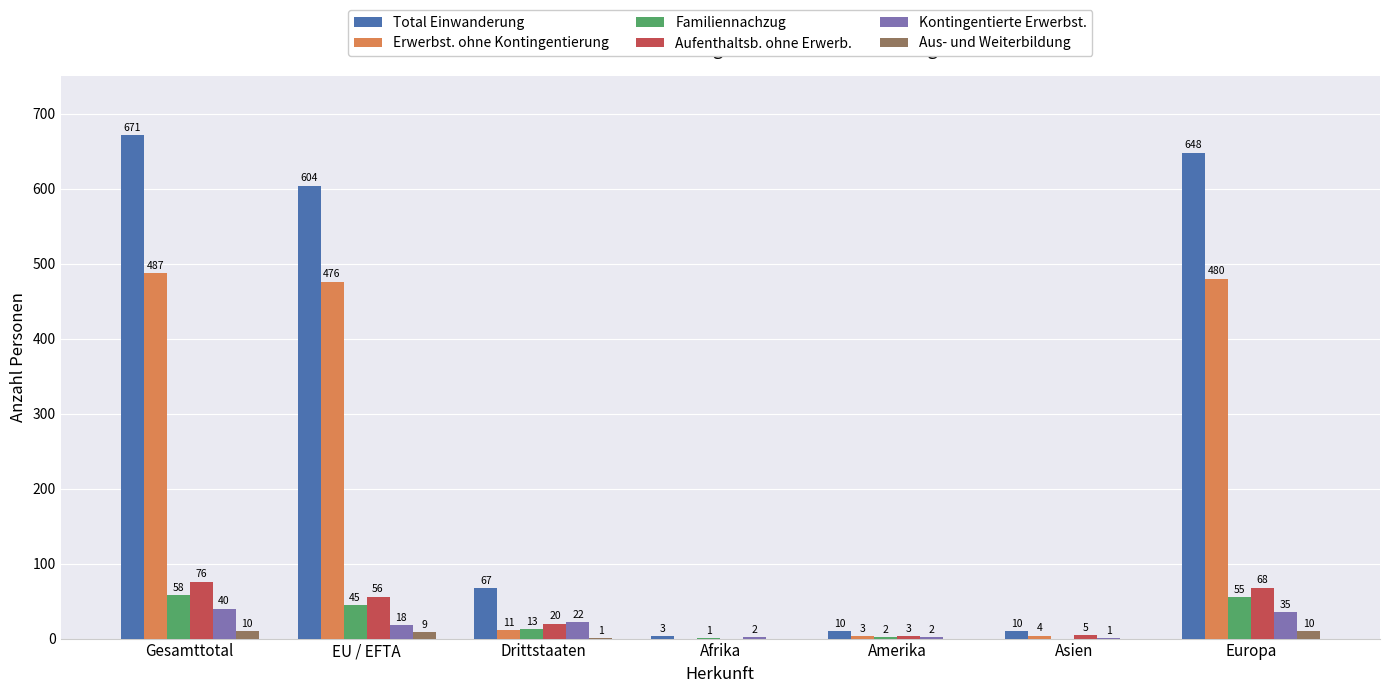

At which category is the sum across all series the highest?

Gesamttotal